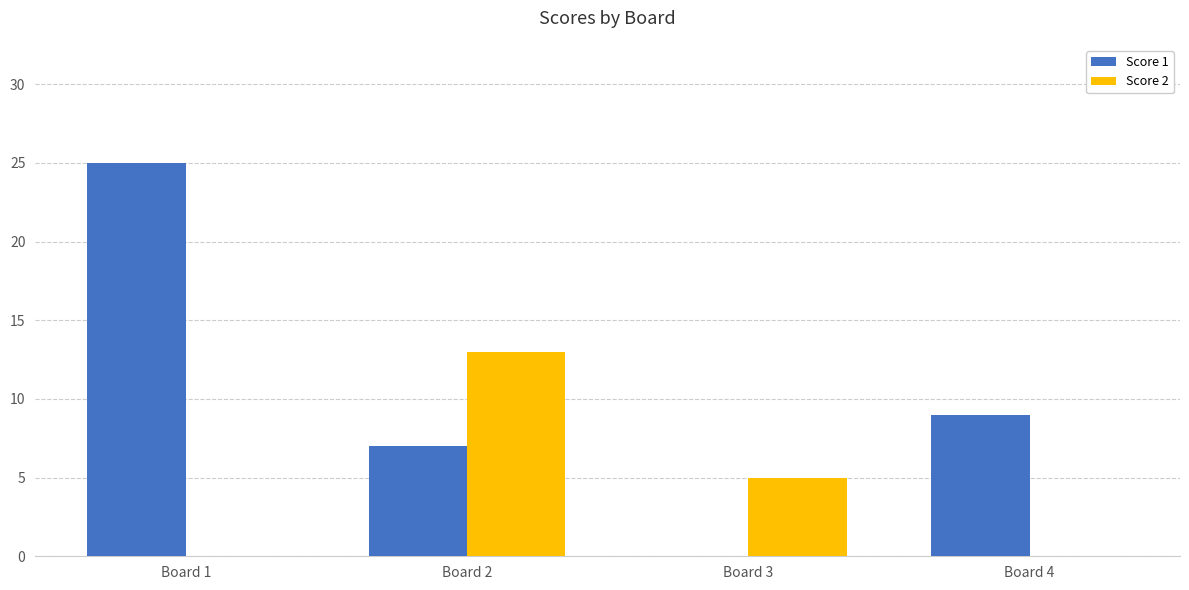

What is the sum of all Score 1 values?

41